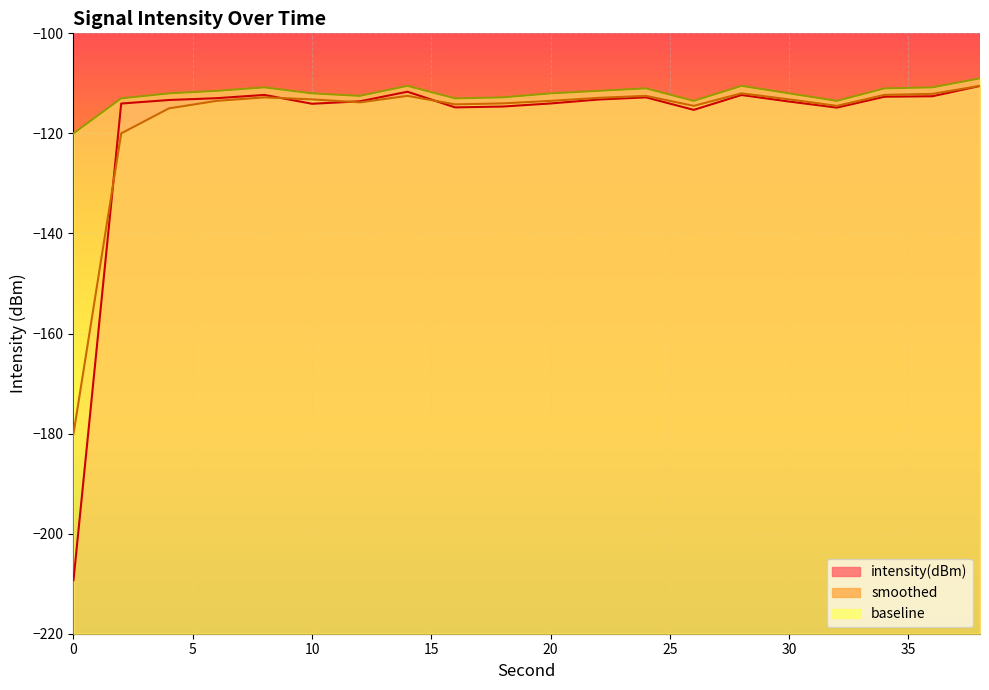

True or false: intensity(dBm) and baseline intersect in this chart.

False